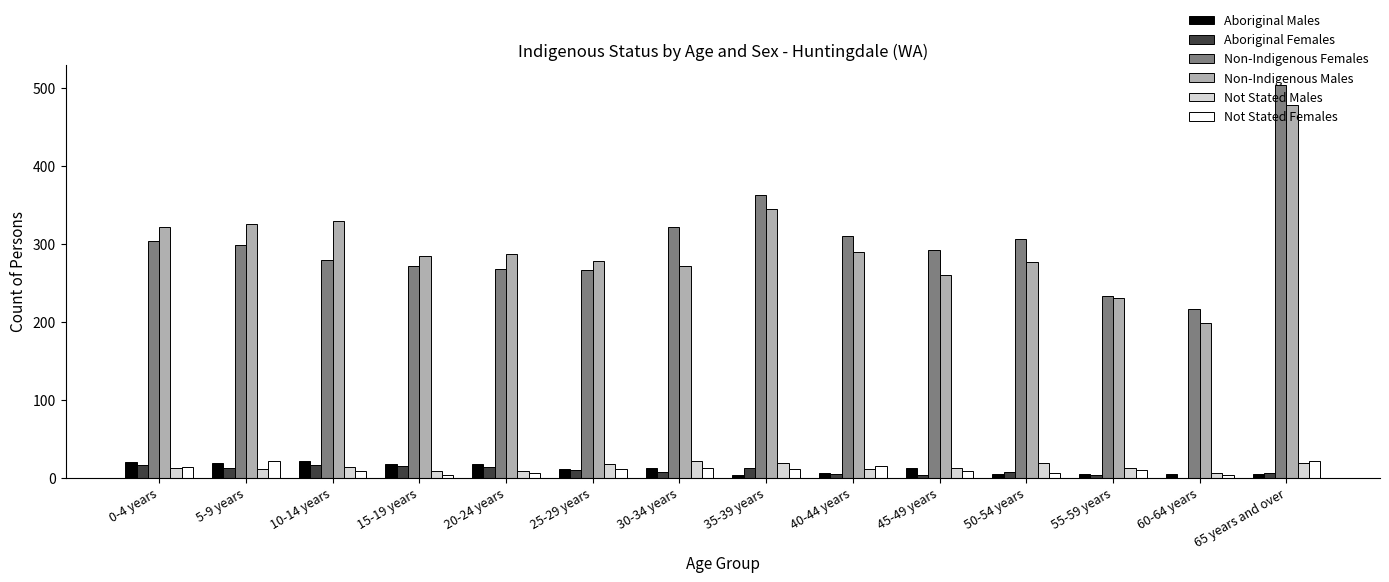

What is the spread (max minus min) of values at 35-39 years?

358